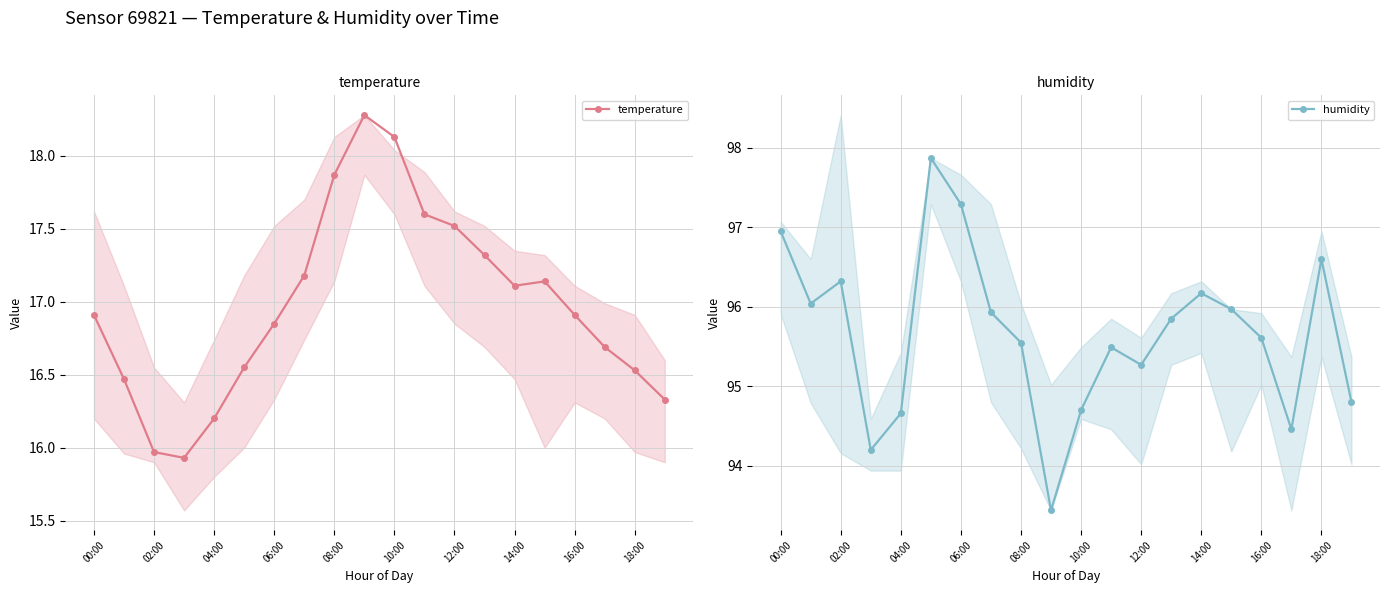

What is the highest value of the humidity series?

97.9